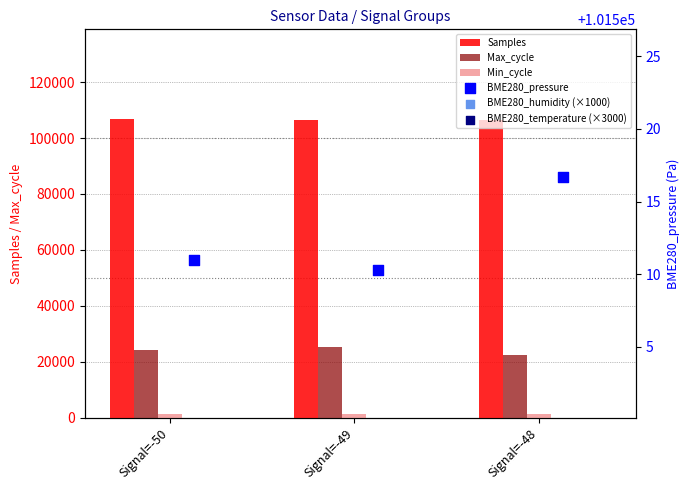

Is the value of Max_cycle at Signal=-48 greater than the value of Min_cycle at Signal=-49?

Yes